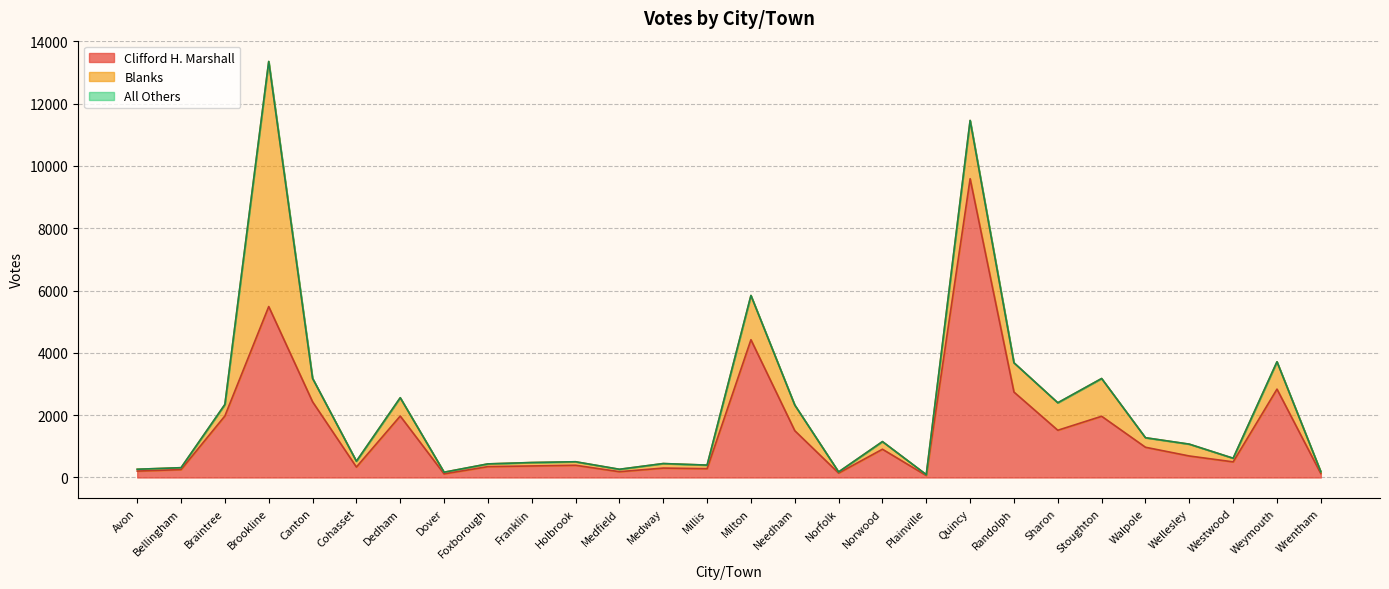

In Clifford H. Marshall, how many points are higher than both neighbors (excluding endpoints)?

9